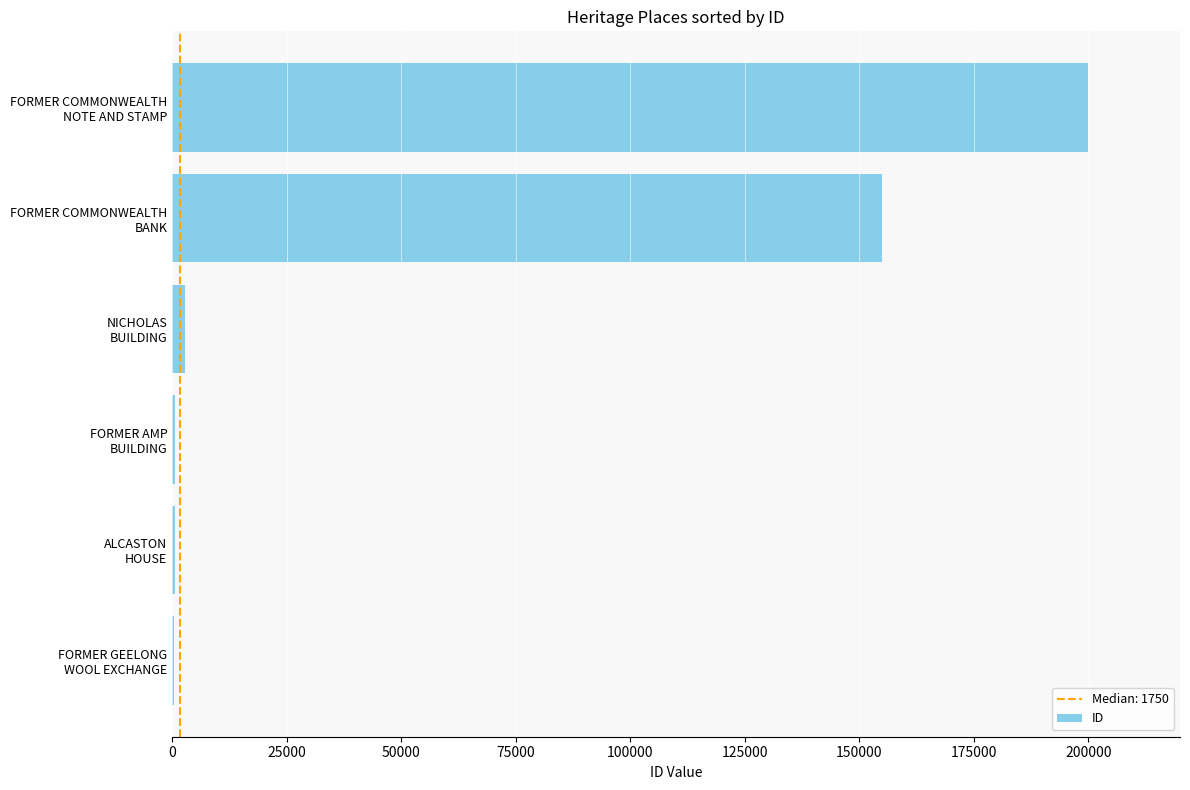

What is the greatest value displayed?

199986